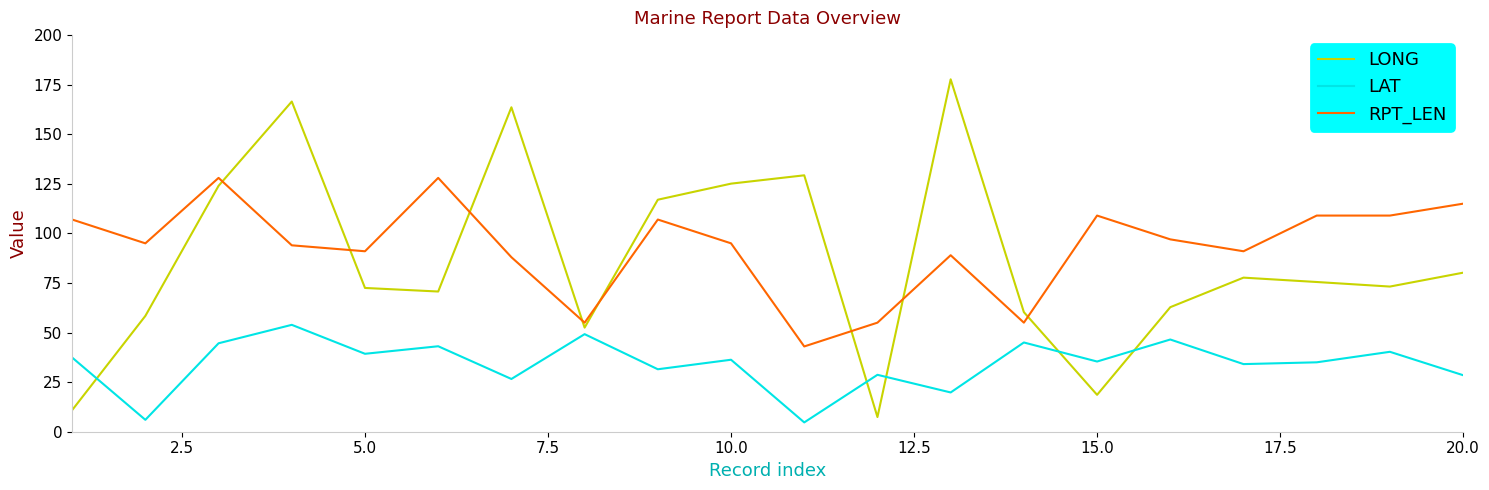

True or false: RPT_LEN and LAT intersect in this chart.

False